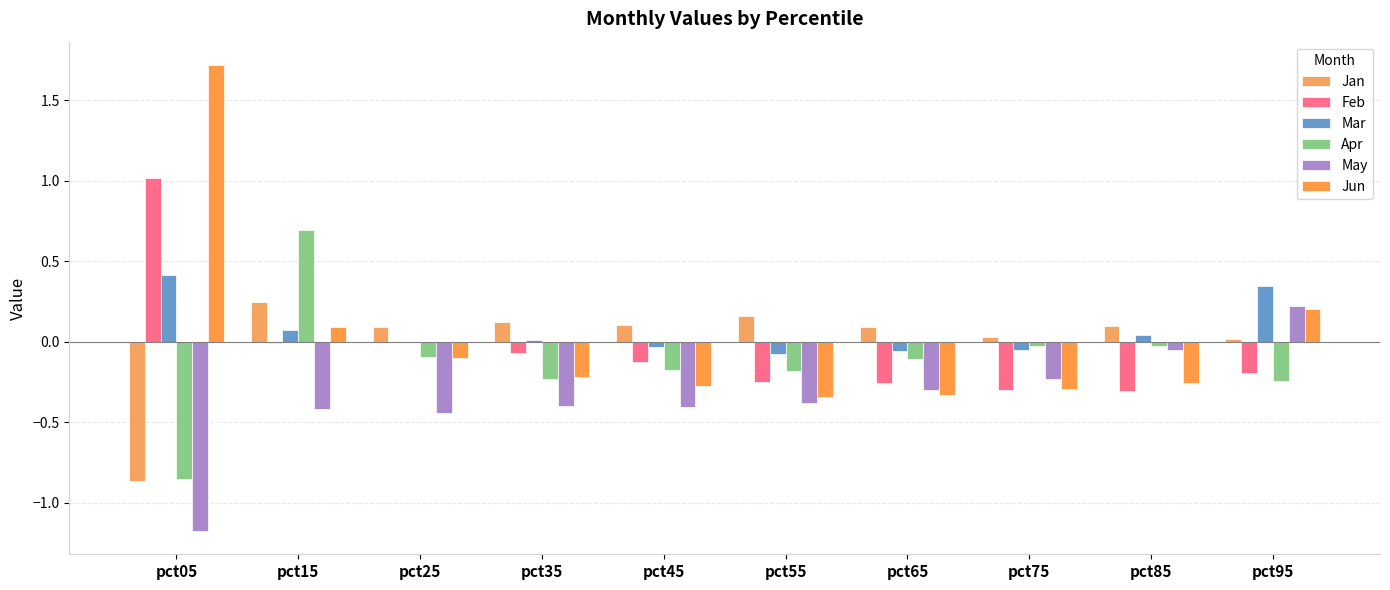

How many data points in May are above 0?

1